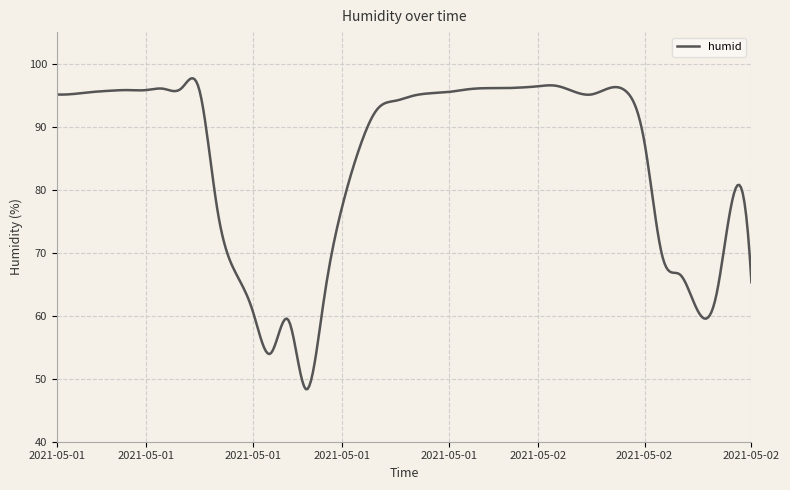

Does the chart have visible grid lines?

Yes